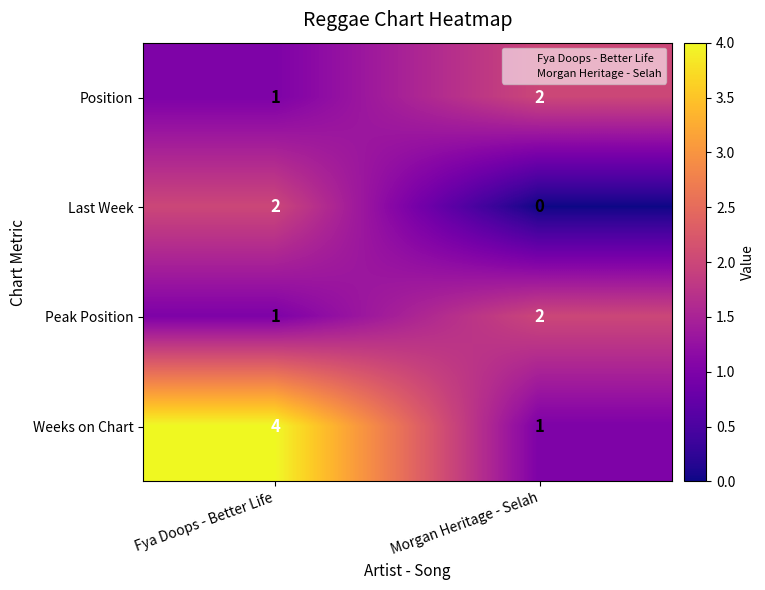

What is the total value across all series at Fya Doops - Better Life?

8